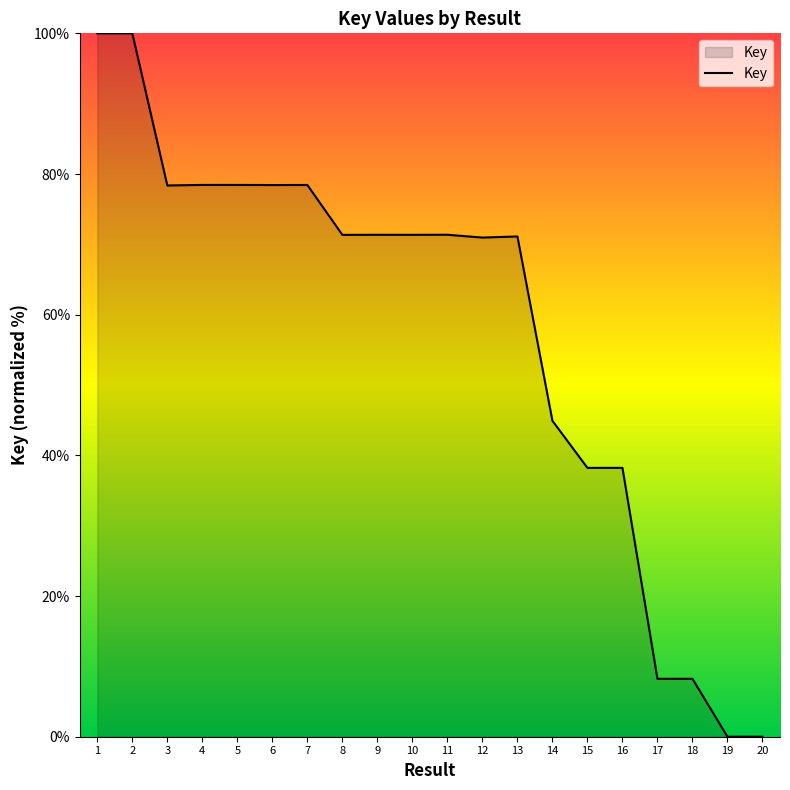

What is the difference between the values at 12 and 1?

29.0